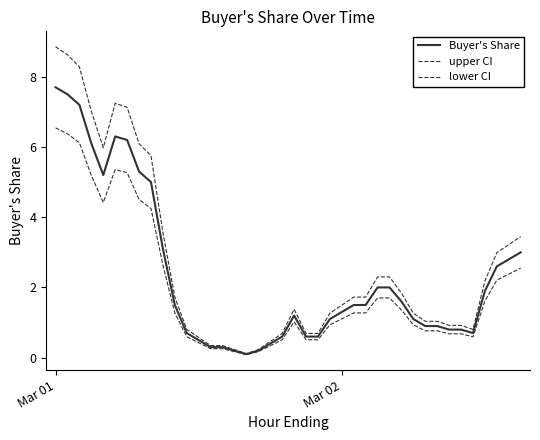

True or false: lower CI and upper CI cross at least once.

False